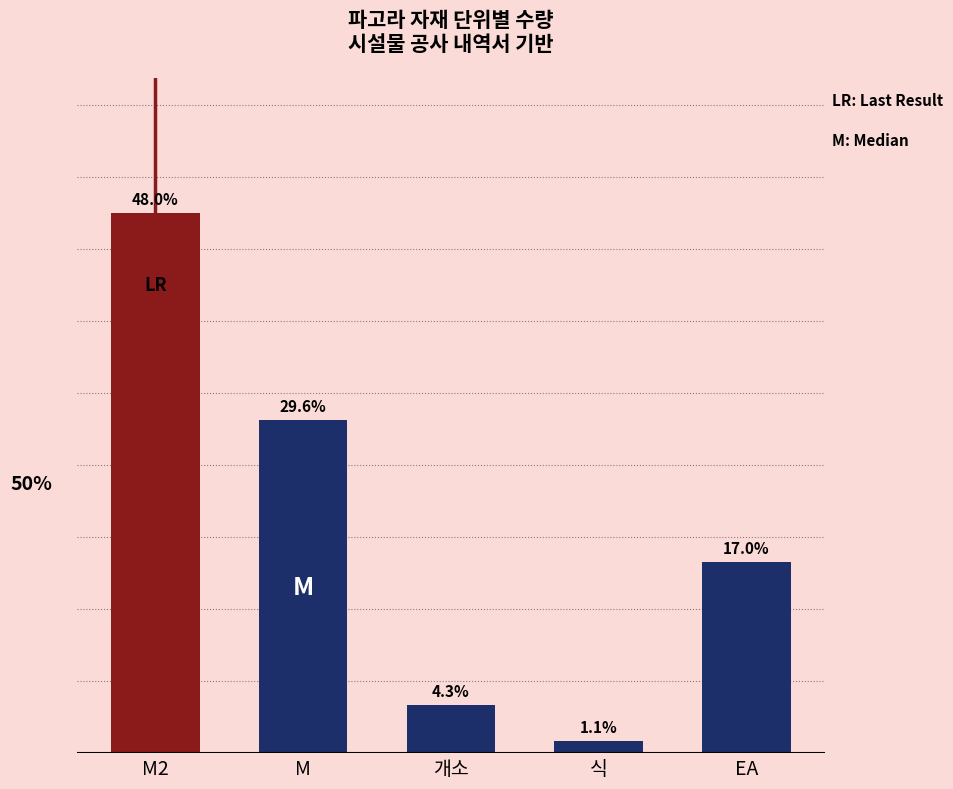

Are the bars horizontal?

No